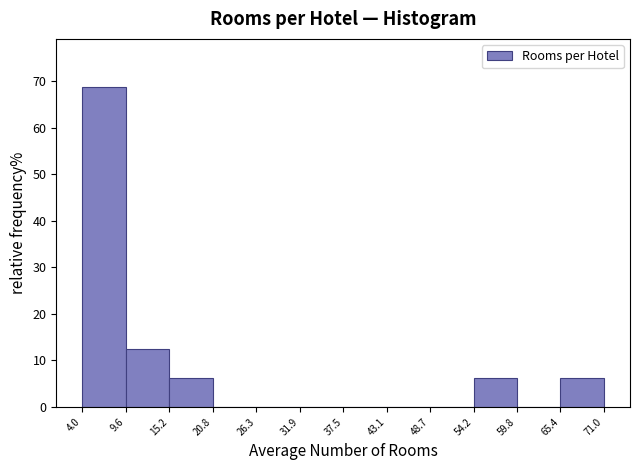

Reading left to right, list every bar in this chart as the range it spans on the x-axis followed by its height. The values are not printed on the chart, so give them approximately, as read against the axis.

4.0 to 9.6: 69
9.6 to 15.2: 13
15.2 to 20.8: 6
20.8 to 26.3: 0
26.3 to 31.9: 0
31.9 to 37.5: 0
37.5 to 43.1: 0
43.1 to 48.7: 0
48.7 to 54.2: 0
54.2 to 59.8: 6
59.8 to 65.4: 0
65.4 to 71.0: 6